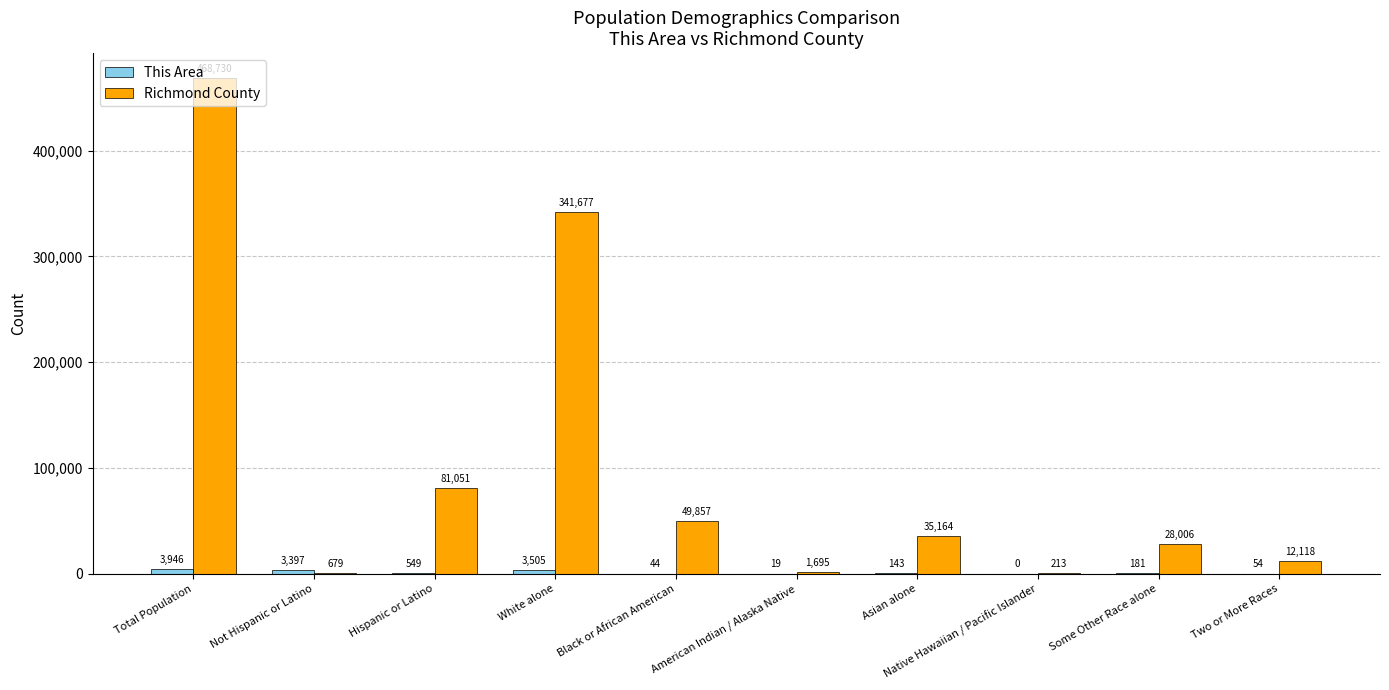

How many series are shown in this chart?

2